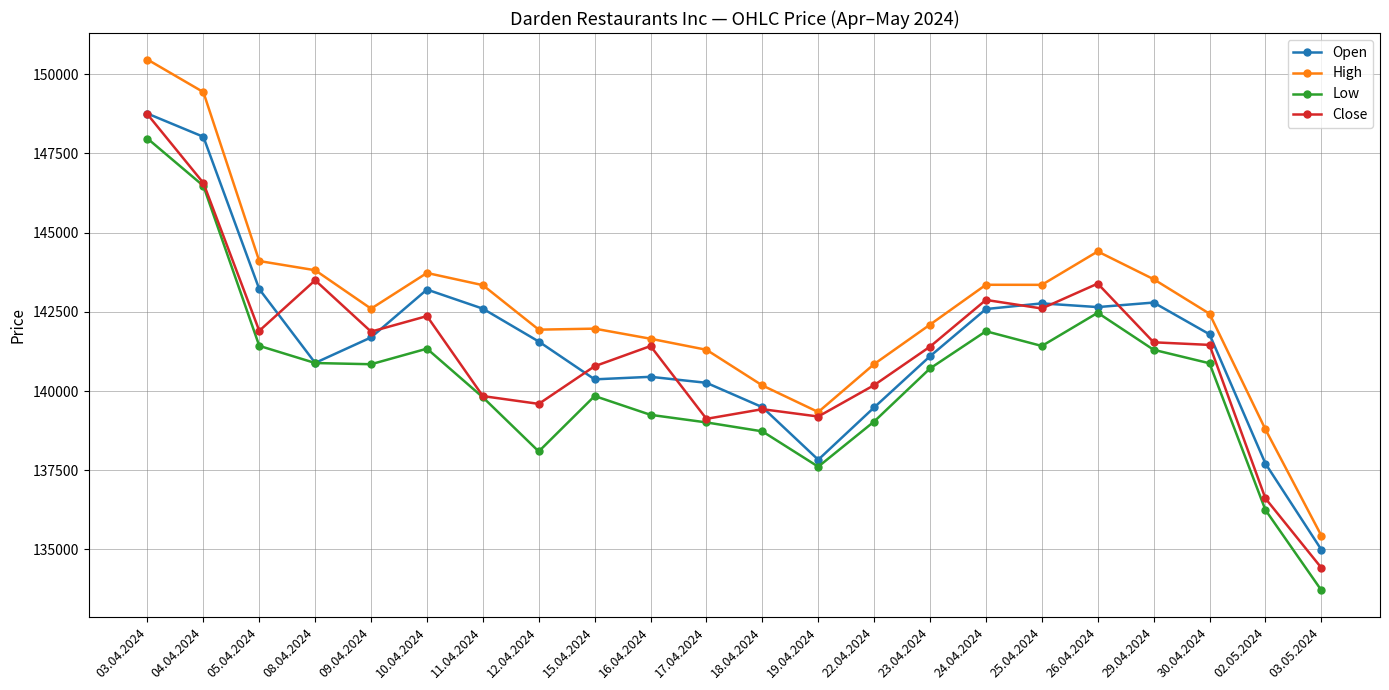

Which series has the largest total across all categories?

High